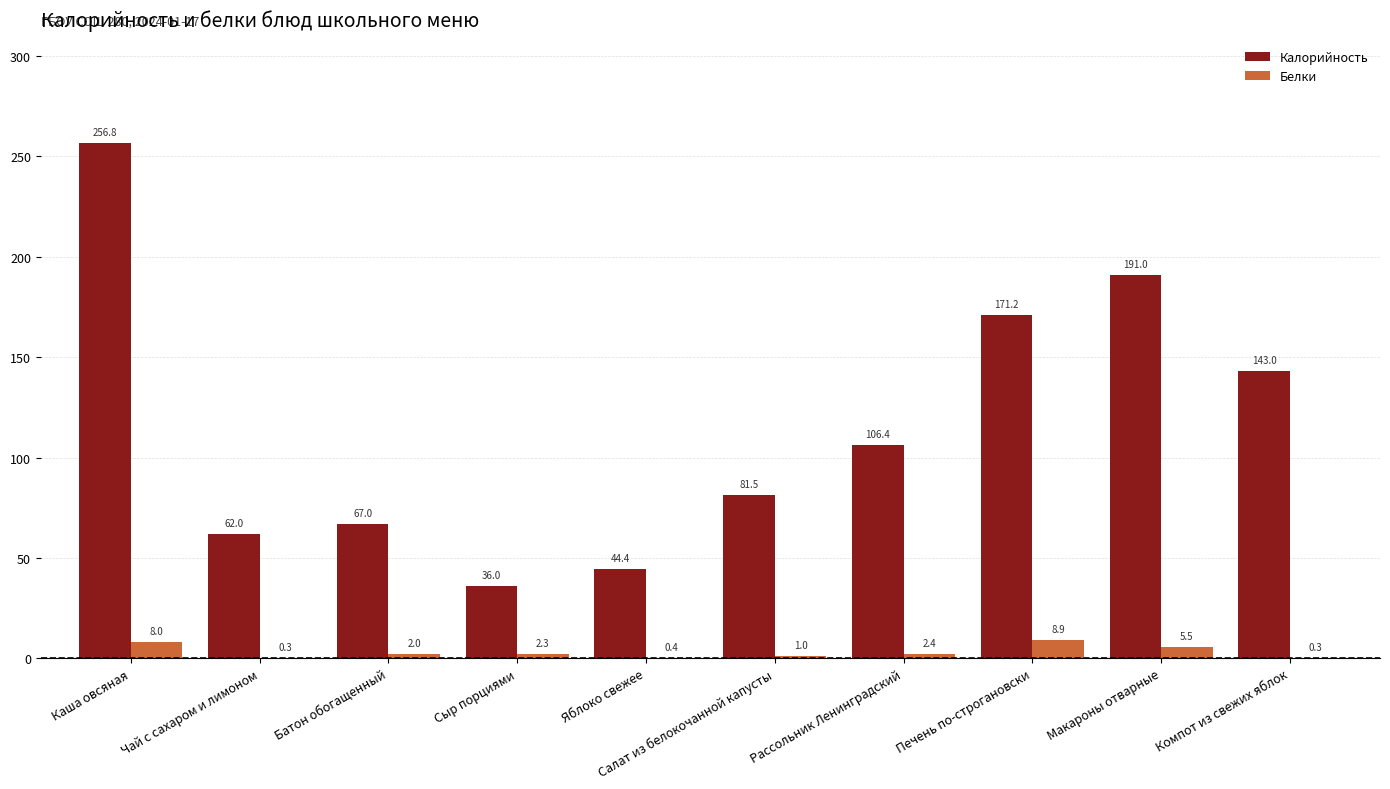

Is the value of Белки at Макароны отварные greater than the value of Калорийность at Батон обогащенный?

No